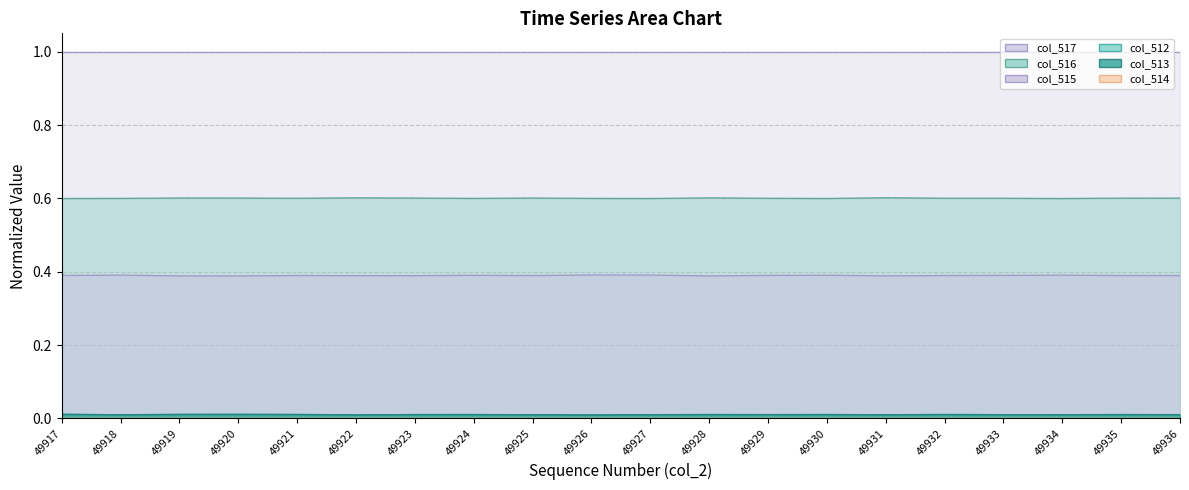

Is it true that col_512 equals 0.0 at 49923?

True